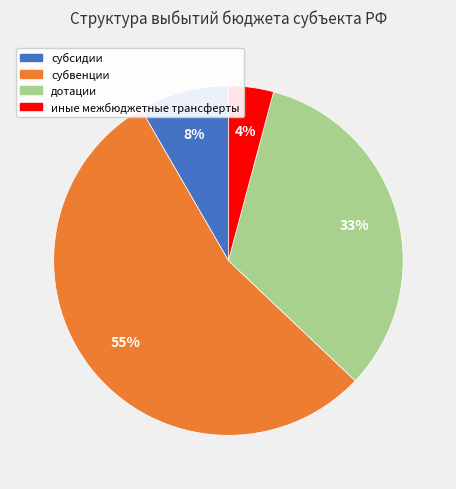

Combined, do дотации and иные межбюджетные трансферты account for over 50%?

No